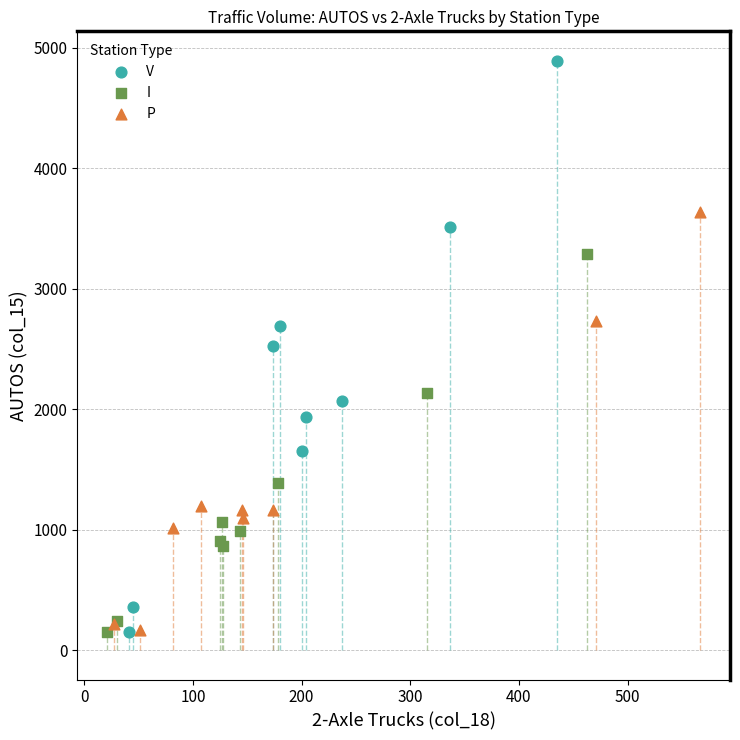

Which series reaches the maximum Y coordinate?

V